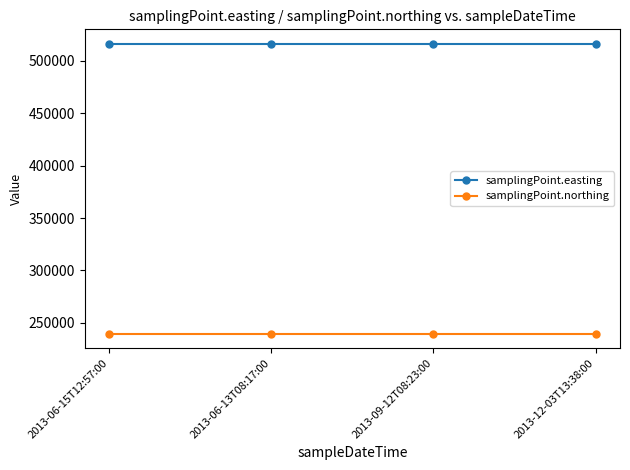

Is the value of samplingPoint.northing at 2013-12-03T13:38:00 greater than the value of samplingPoint.easting at 2013-09-12T08:23:00?

No